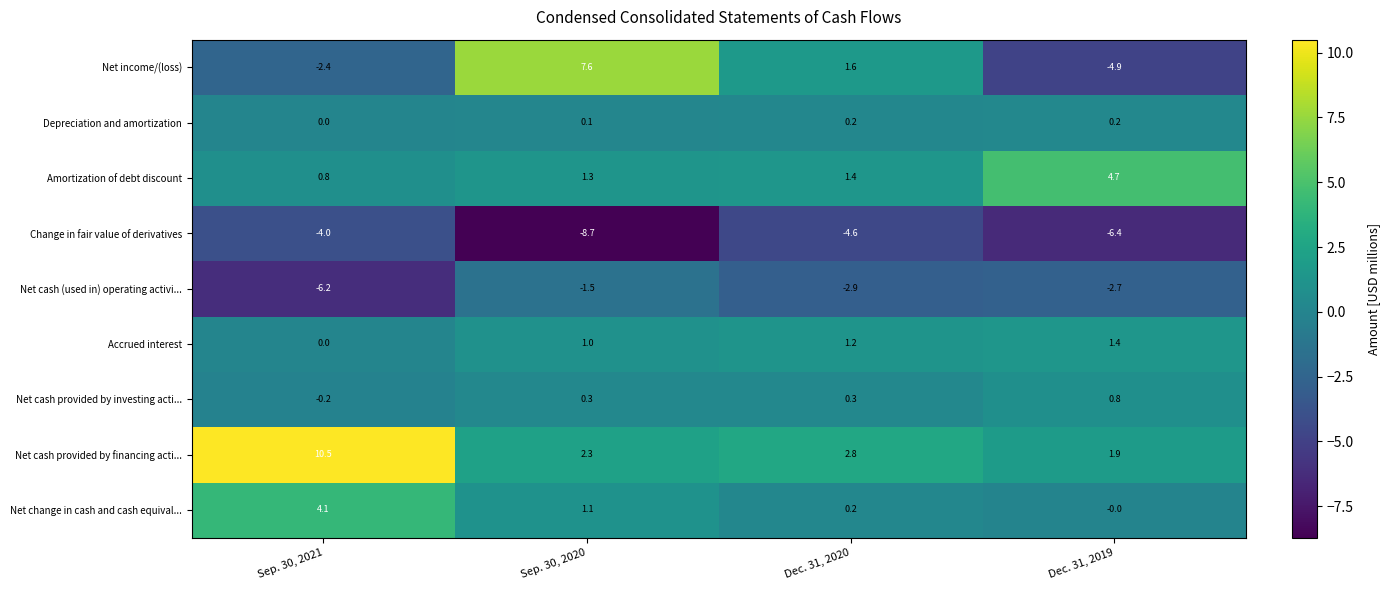

What value does the Change in fair value of derivatives series have at Sep. 30, 2020?

-8.7